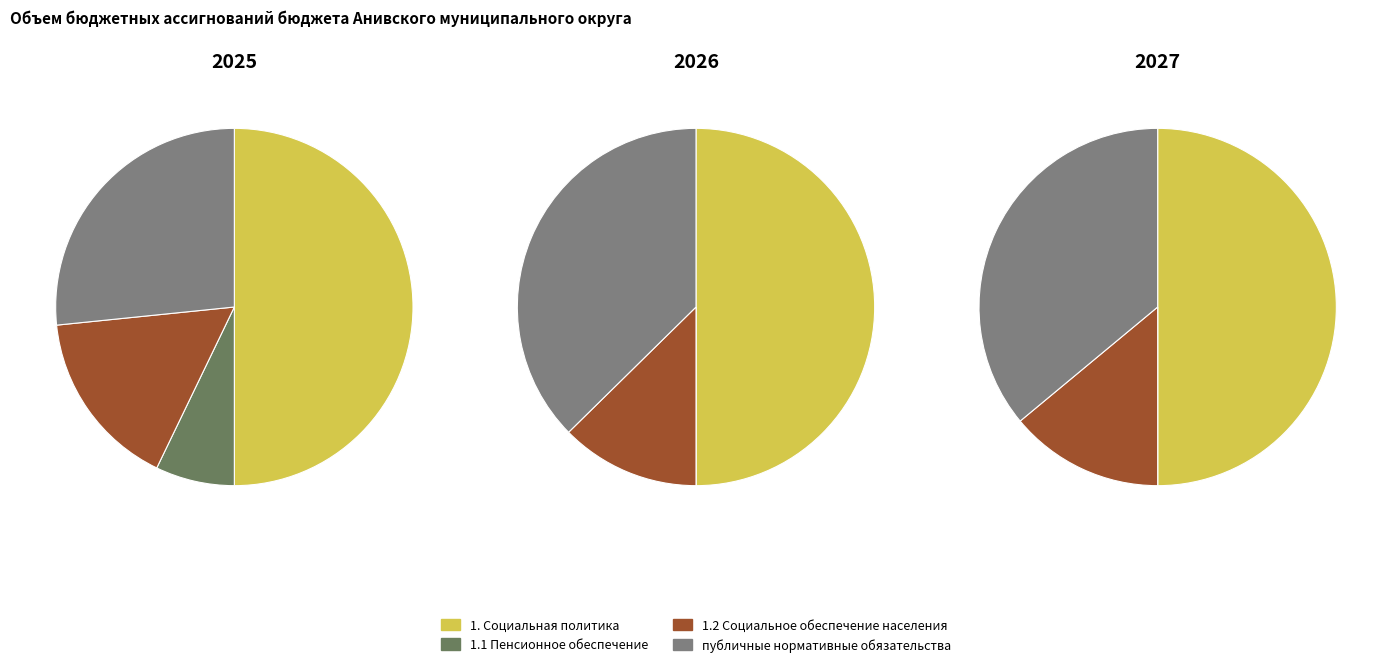

Is it true that 1.1 Пенсионное обеспечение is 18% of the pie?

False